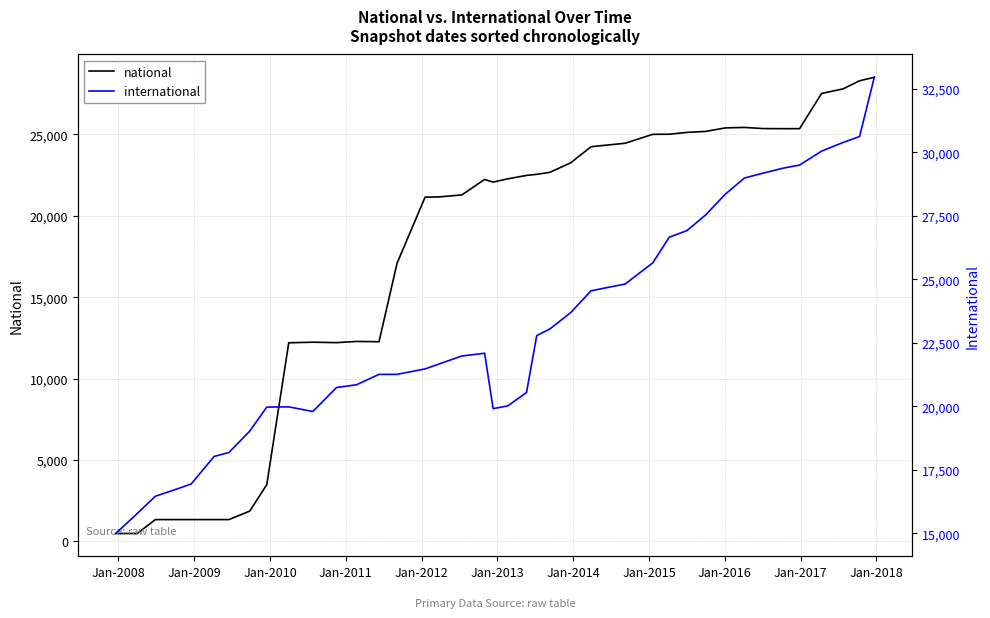

What is the value of the national point at the 21st from the left?

22271